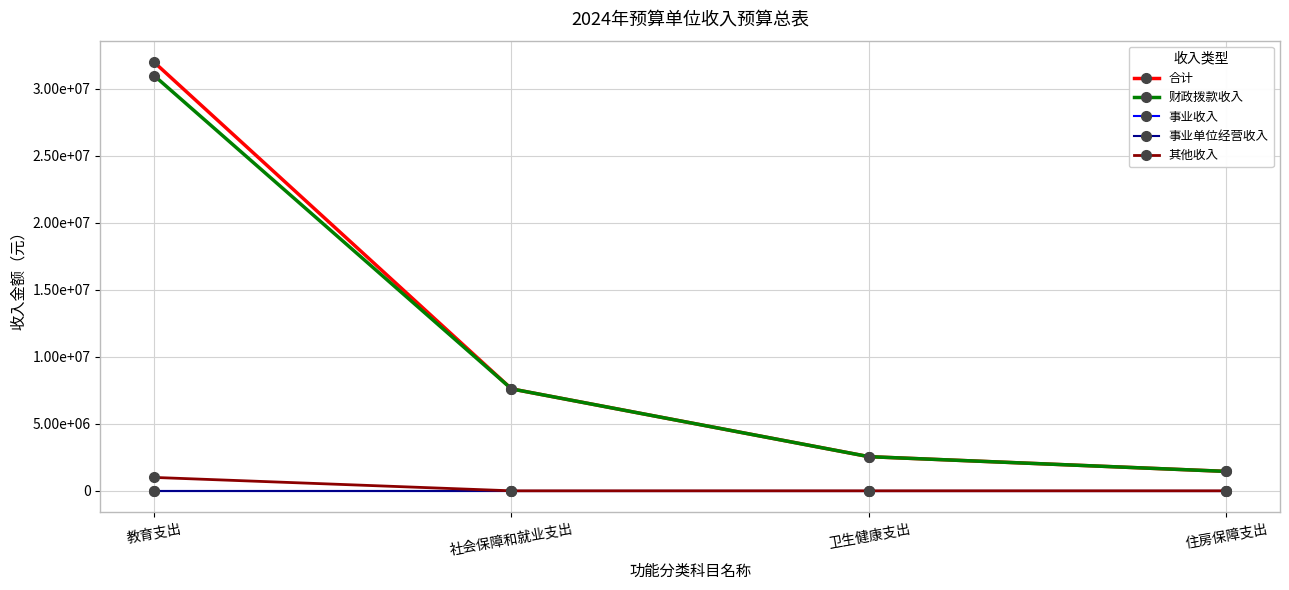

Does the chart have visible grid lines?

Yes